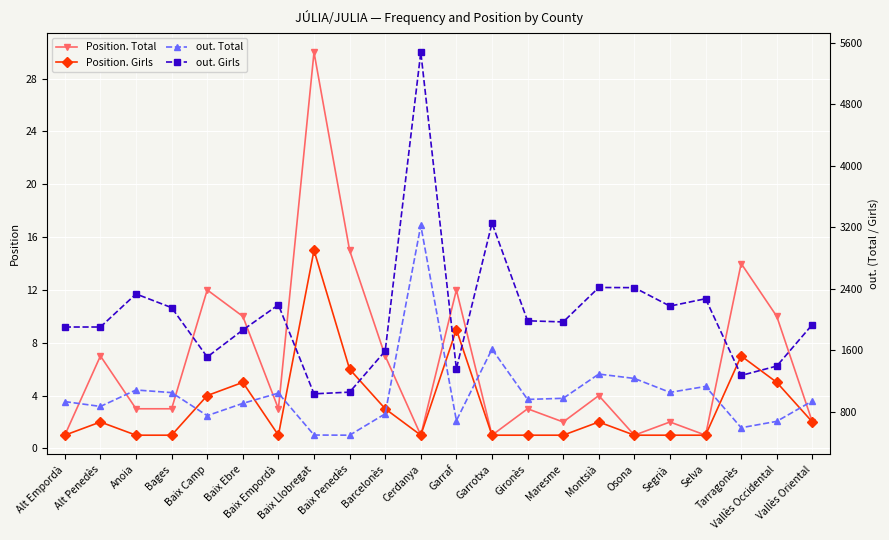

What is the total value across all series at Garrotxa?

4875